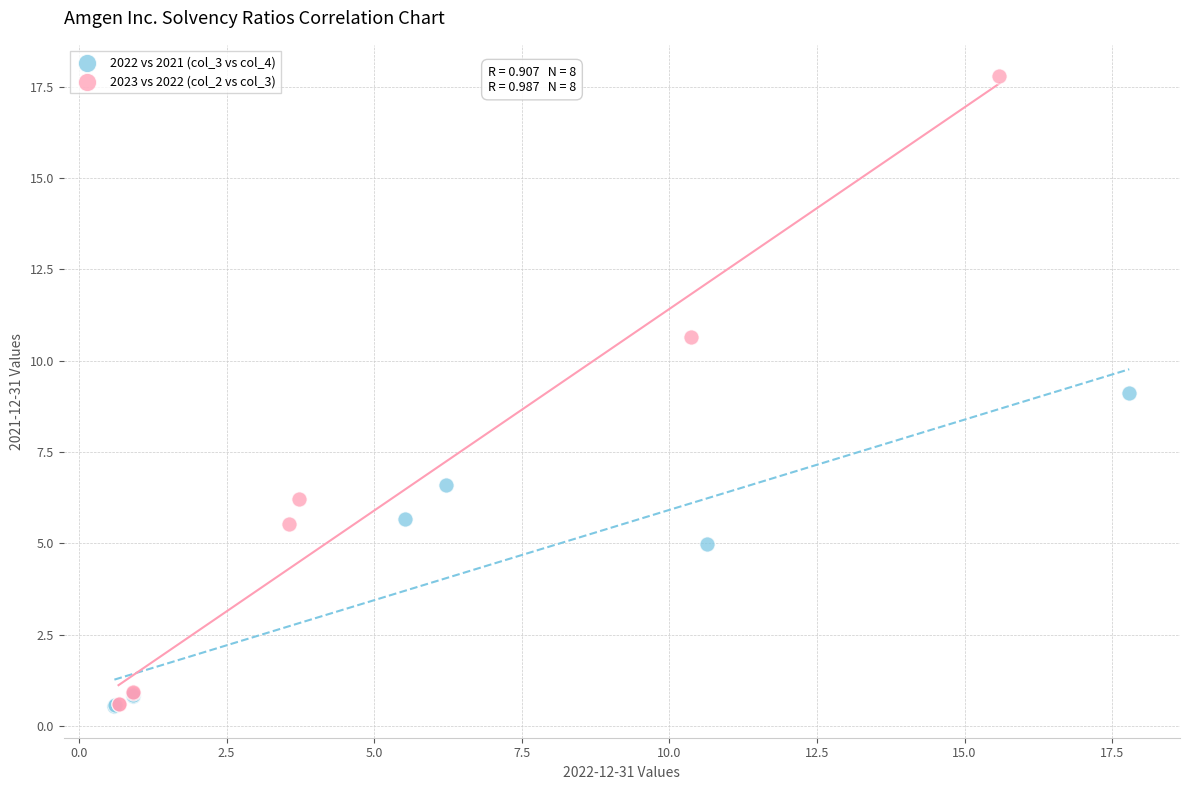

Which series contains the highest Y value?

2023 vs 2022 (col_2 vs col_3)